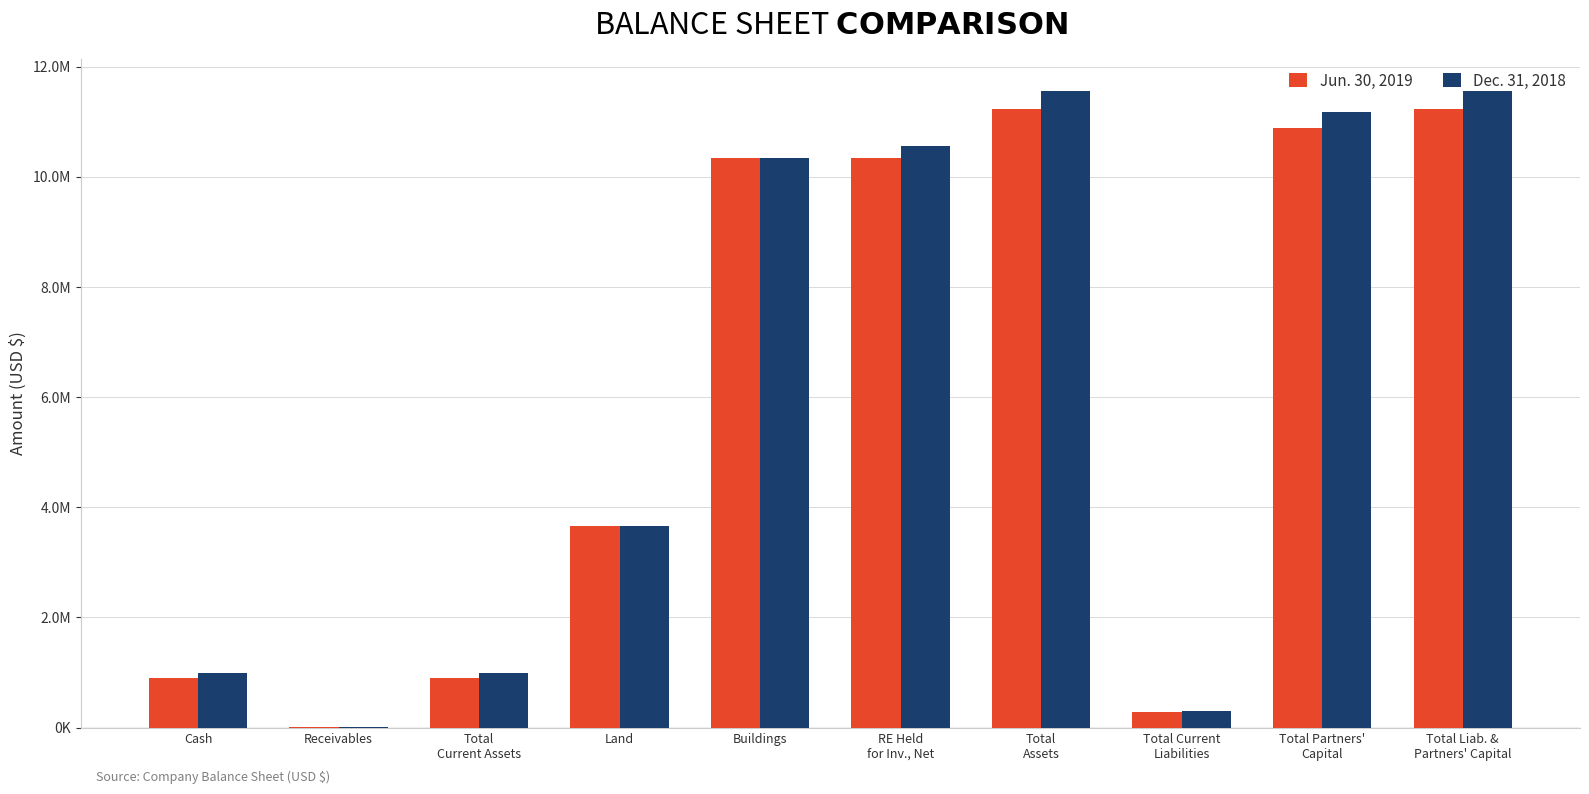

What are all the series names shown in the legend?

Jun. 30, 2019, Dec. 31, 2018